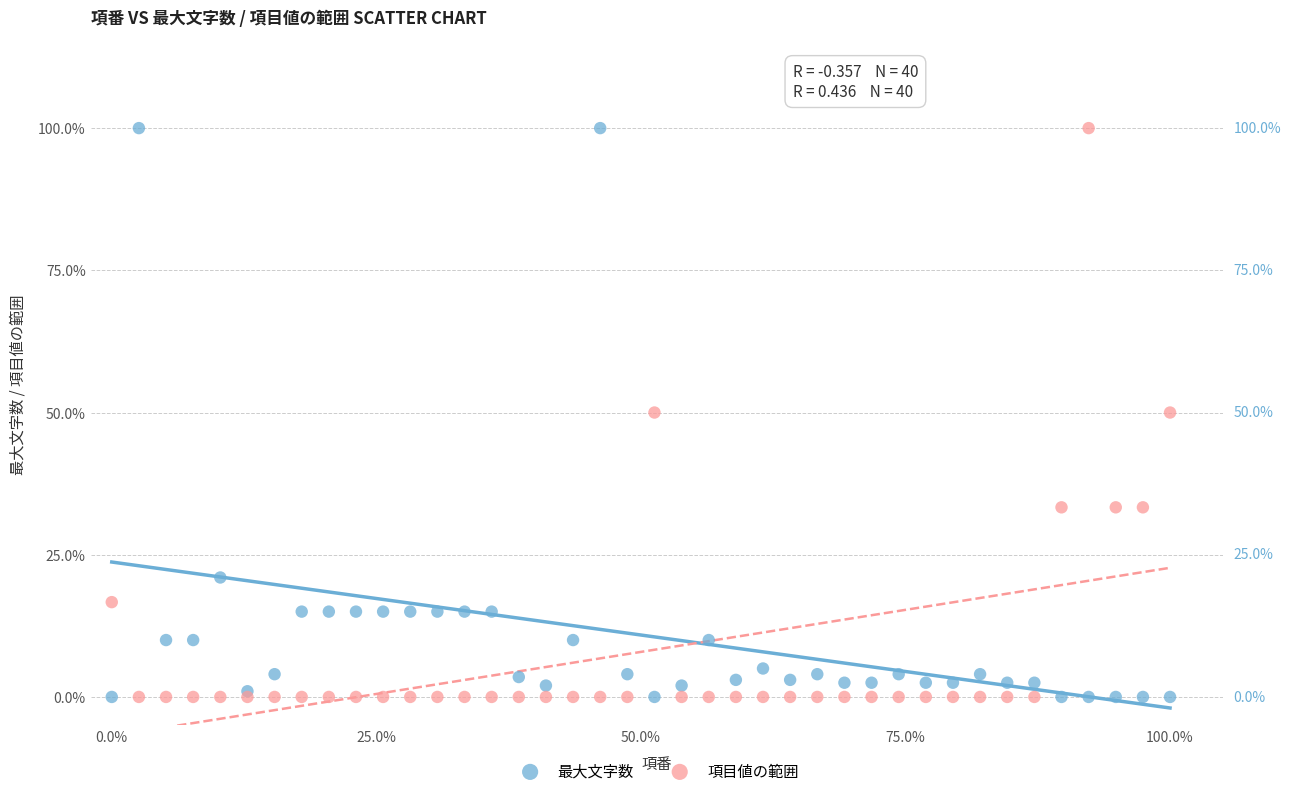

What is the X range (max minus min) for the scatter plot?

100.0